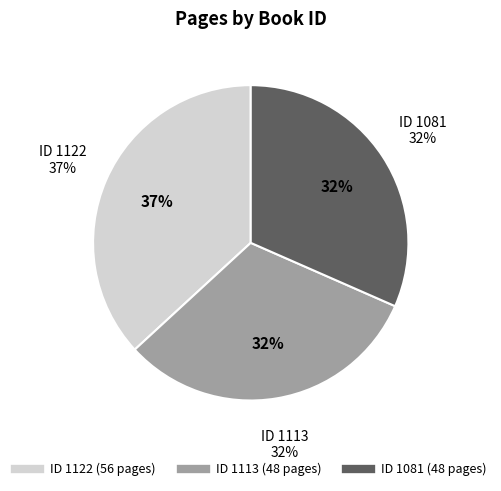

To the nearest percent, what is the difference between the largest and smallest slice percentages?

5%